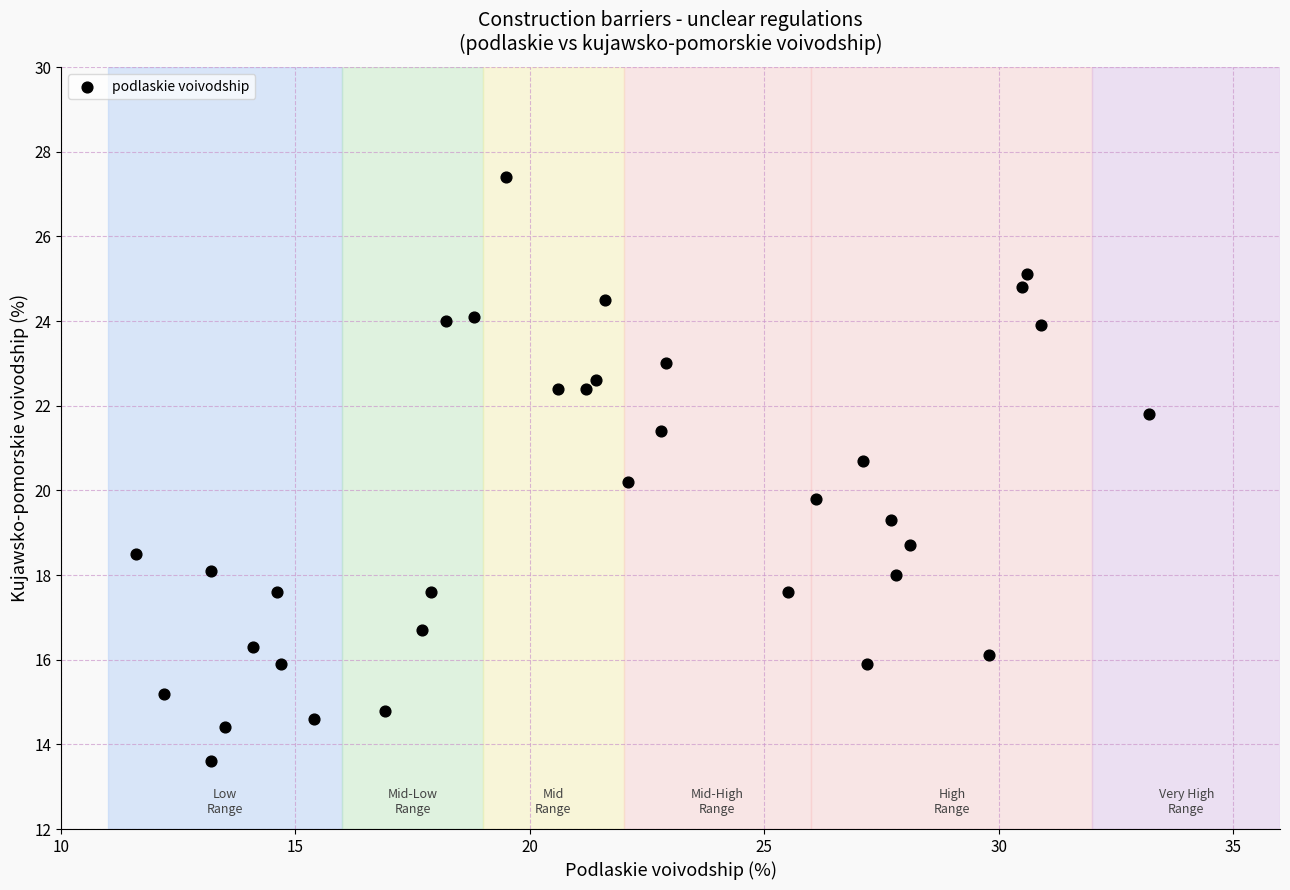

What is the range of Y values (max minus min)?

13.8